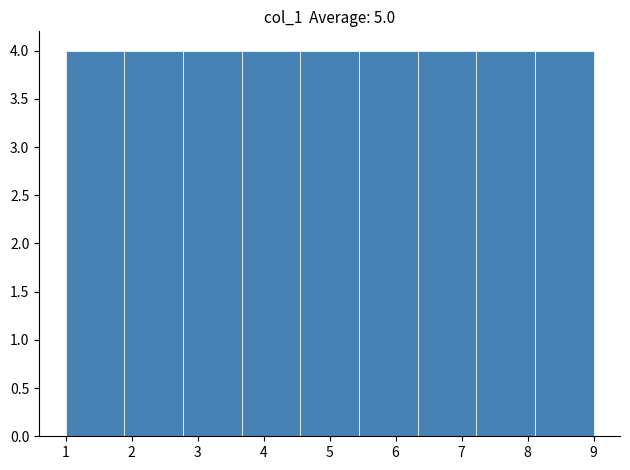

How tall is the bar that spans 1.9 to 2.8 on the x-axis? Neither the bar edges nor the heights are printed on the chart, so give them approximately, as read against the axes.

4